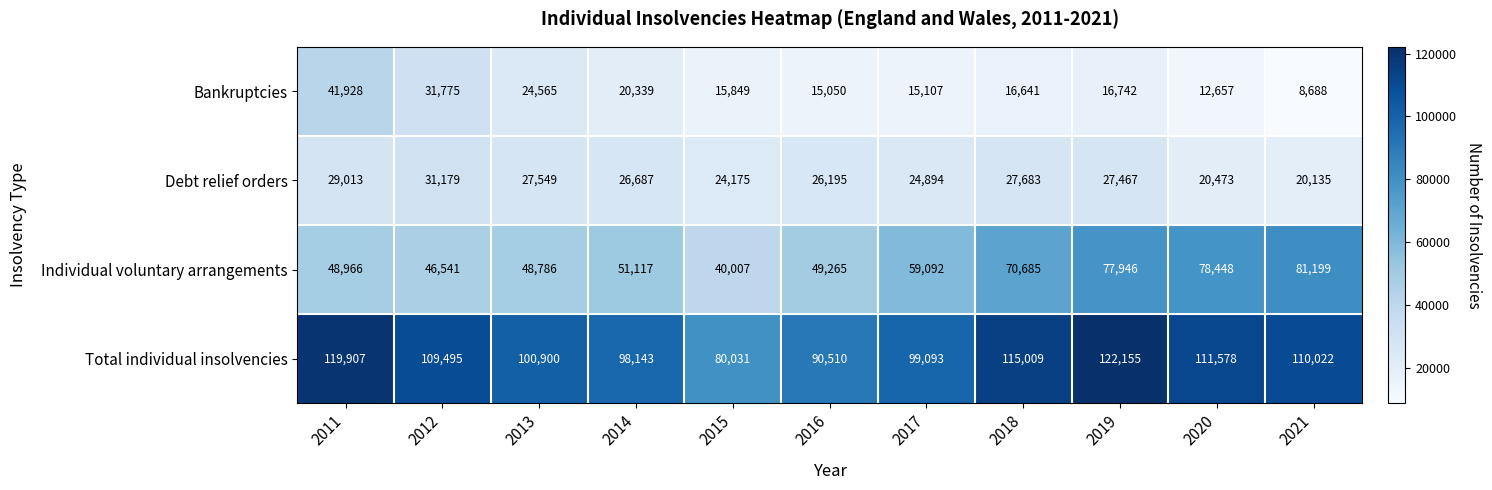

Which series has the largest total across all categories?

Total individual insolvencies